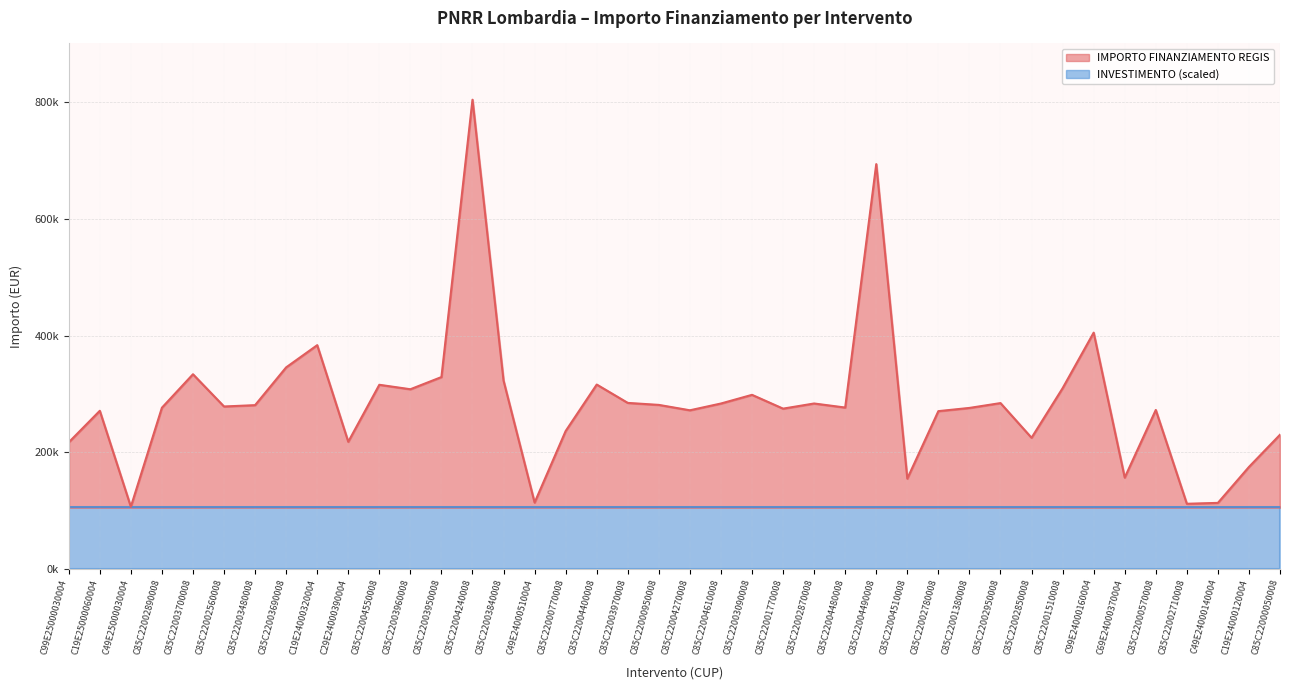

List the labels in order of value, largest first.

C85C22004240008, C85C22004490008, C99E24000160004, C19E24000320004, C85C22003690008, C85C22003700008, C85C22003950008, C85C22003840008, C85C22004400008, C85C22004550008, C85C22001510008, C85C22003960008, C85C22003090008, C85C22003970008, C85C22002950008, C85C22002870008, C85C22004610008, C85C22000950008, C85C22003480008, C85C22002560008, C85C22004480008, C85C22002890008, C85C22001380008, C85C22001770008, C85C22000570008, C85C22004270008, C19E25000060004, C85C22002780008, C85C22000770008, C85C22000050008, C85C22002850008, C29E24000390004, C99E25000030004, C19E24000120004, C69E24000370004, C85C22004510008, C49E24000510004, C49E24000140004, C85C22002710008, C49E25000030004